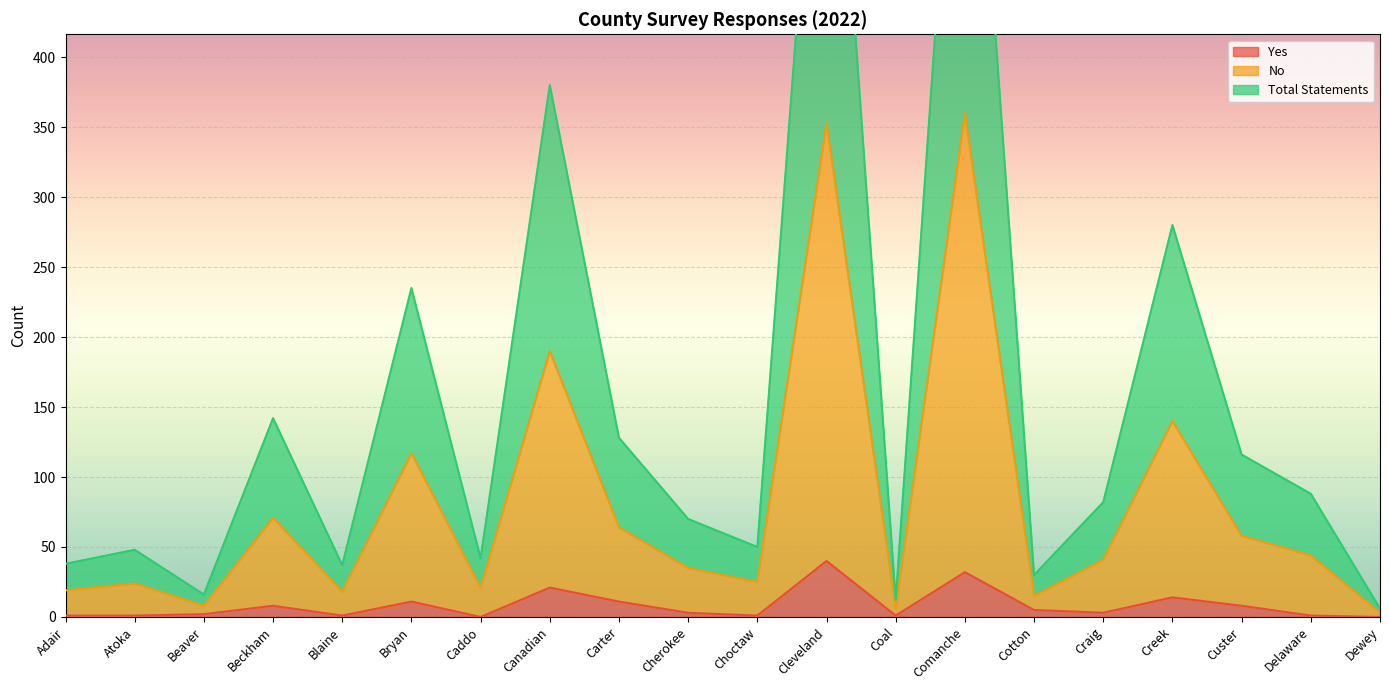

Is it true that Yes equals 0 at Caddo?

True